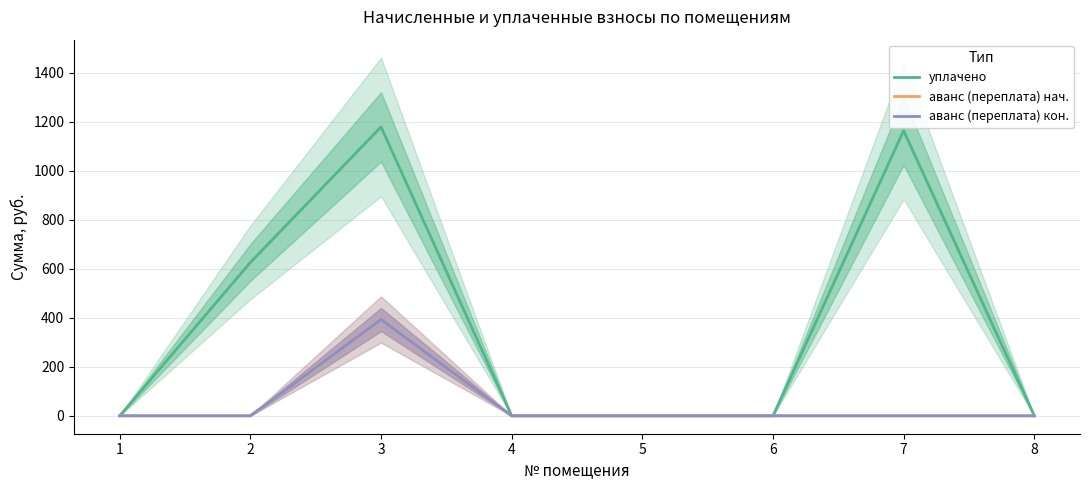

Does the chart have visible grid lines?

Yes